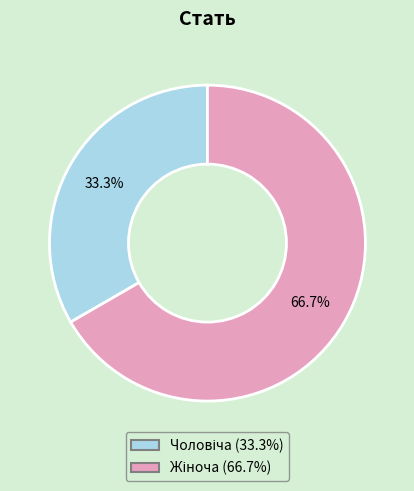

Is there any slice that represents more than half of the pie?

Yes